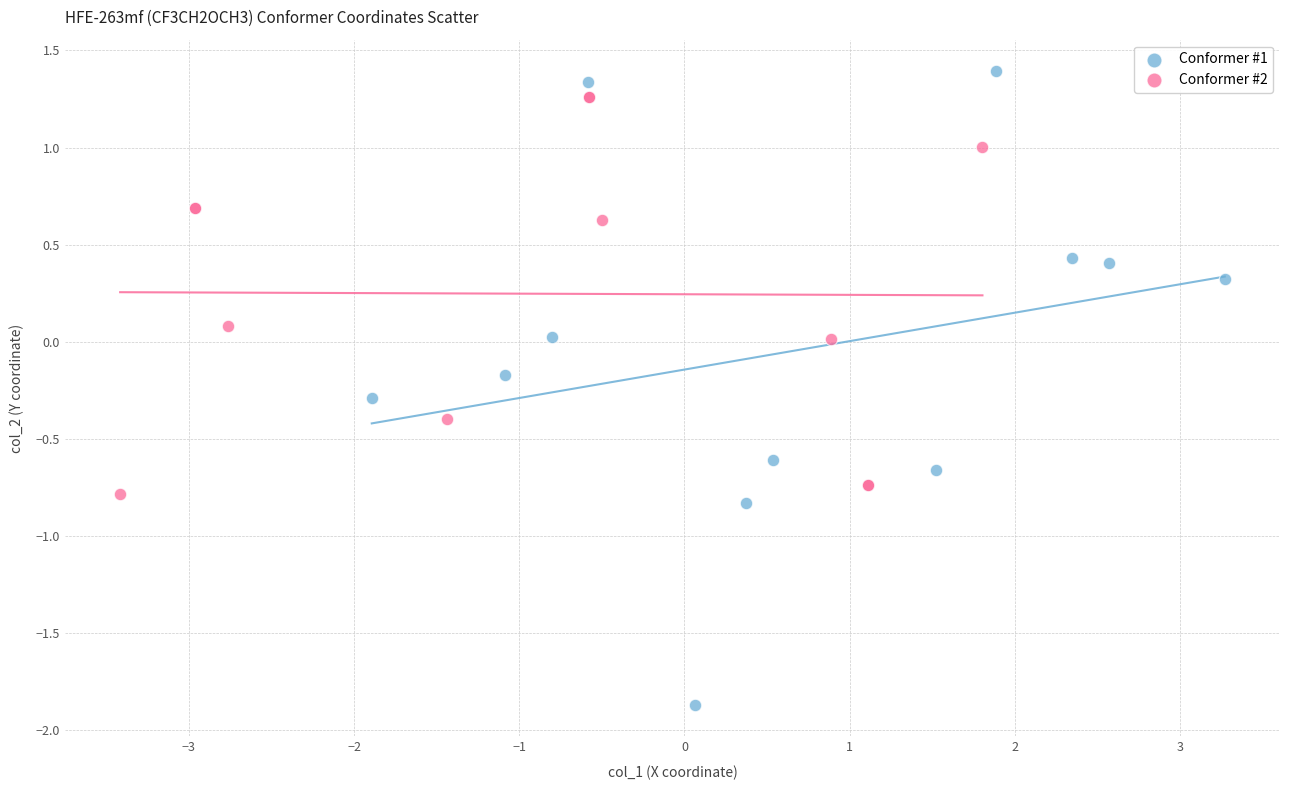

What are all the series names shown in the legend?

Conformer #1, Conformer #2